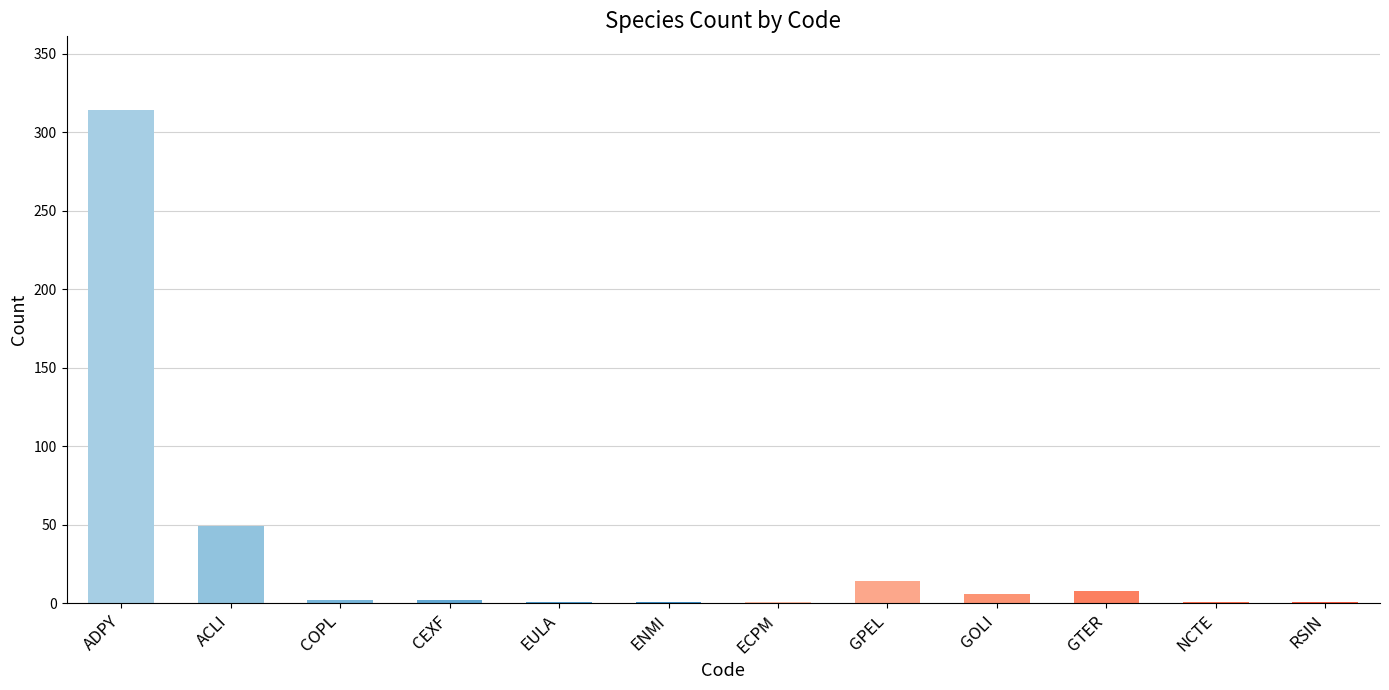

The chart shows a value of 94 at ADPY. True or false?

False